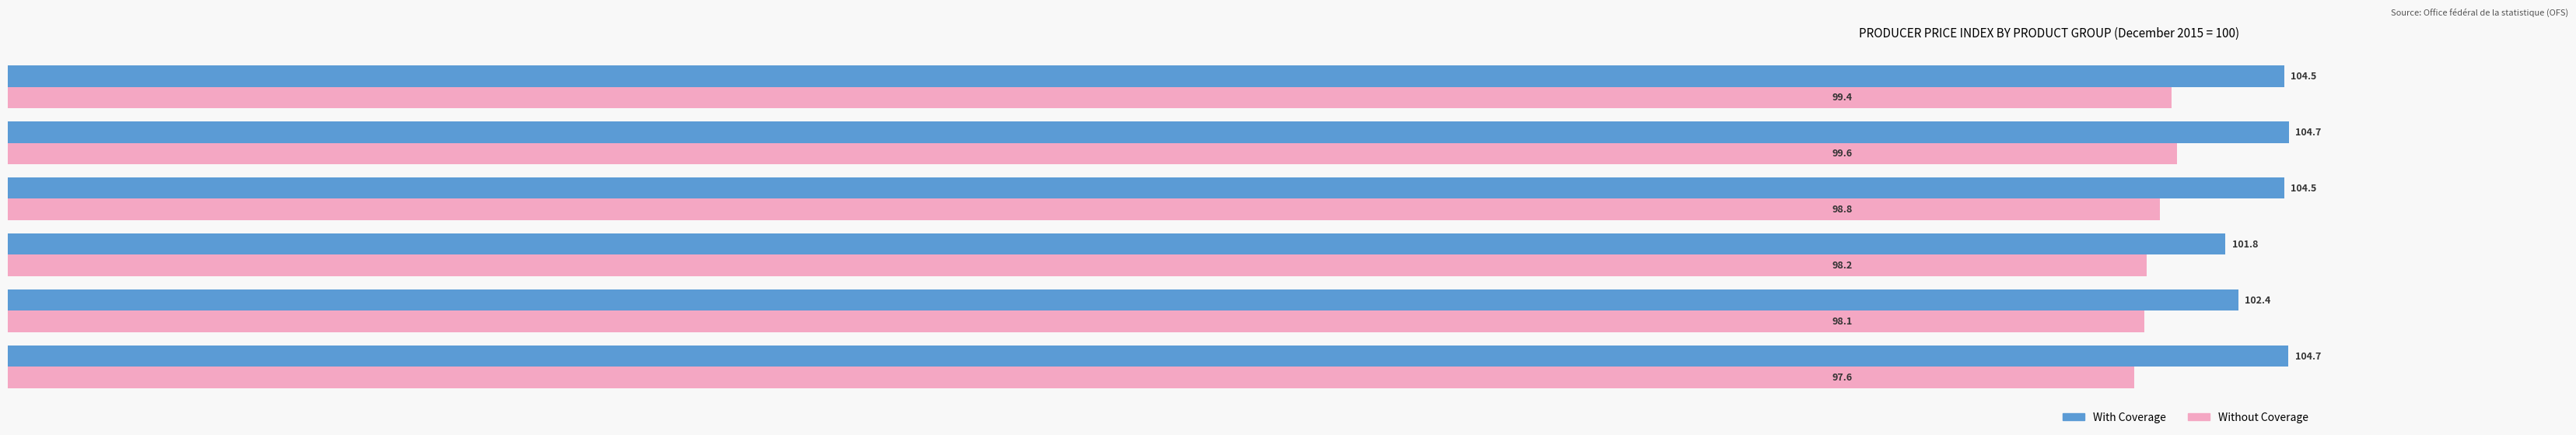

What is the maximum value for With Coverage?

104.7